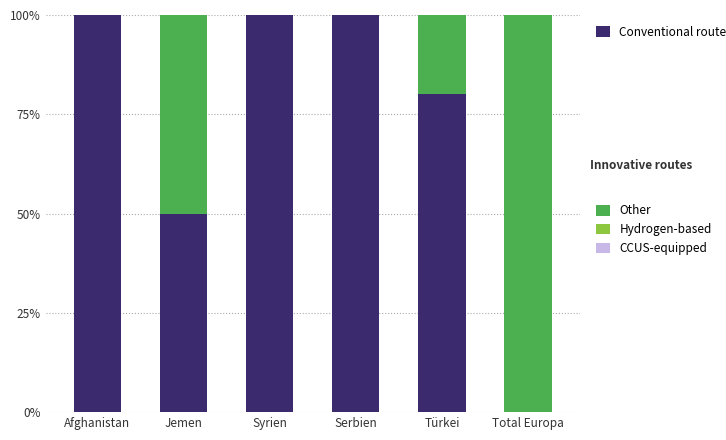

What is the total value across all series at Türkei?

100